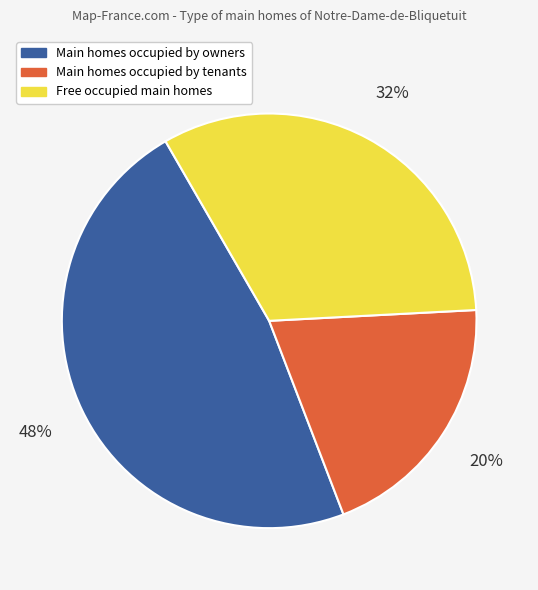

Is there a majority slice in this chart?

No